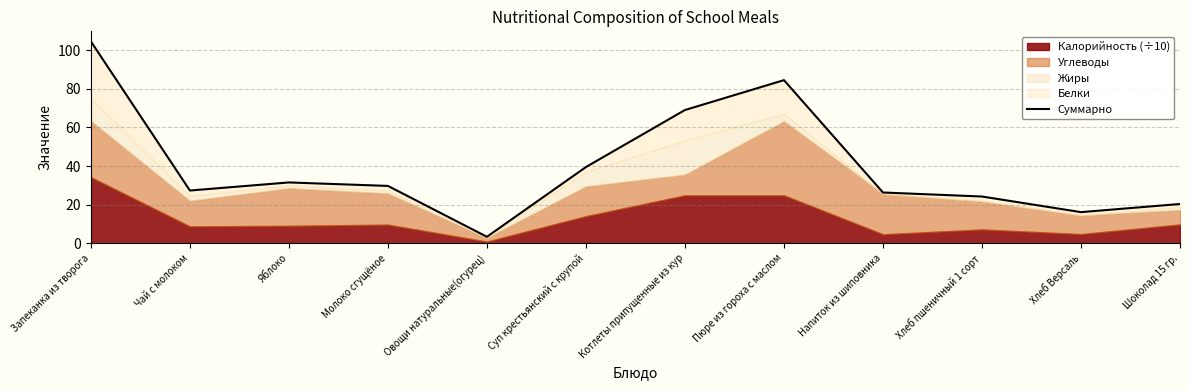

Which has a higher value, Чай с молоком or Котлеты припущенные из кур?

Котлеты припущенные из кур